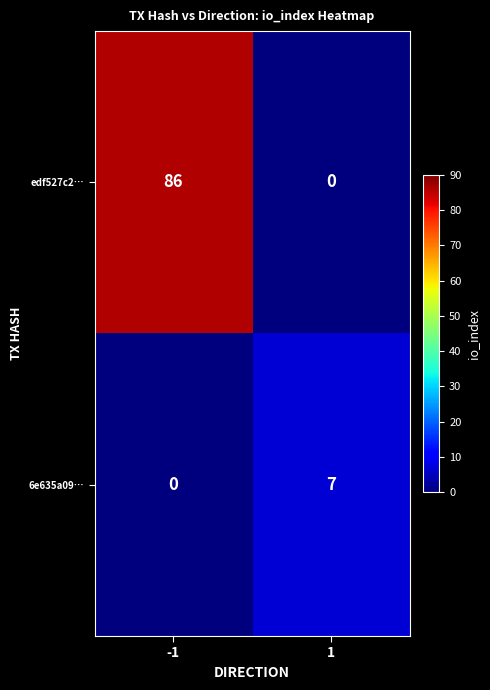

Which series has the widest spread of values?

edf527c2…